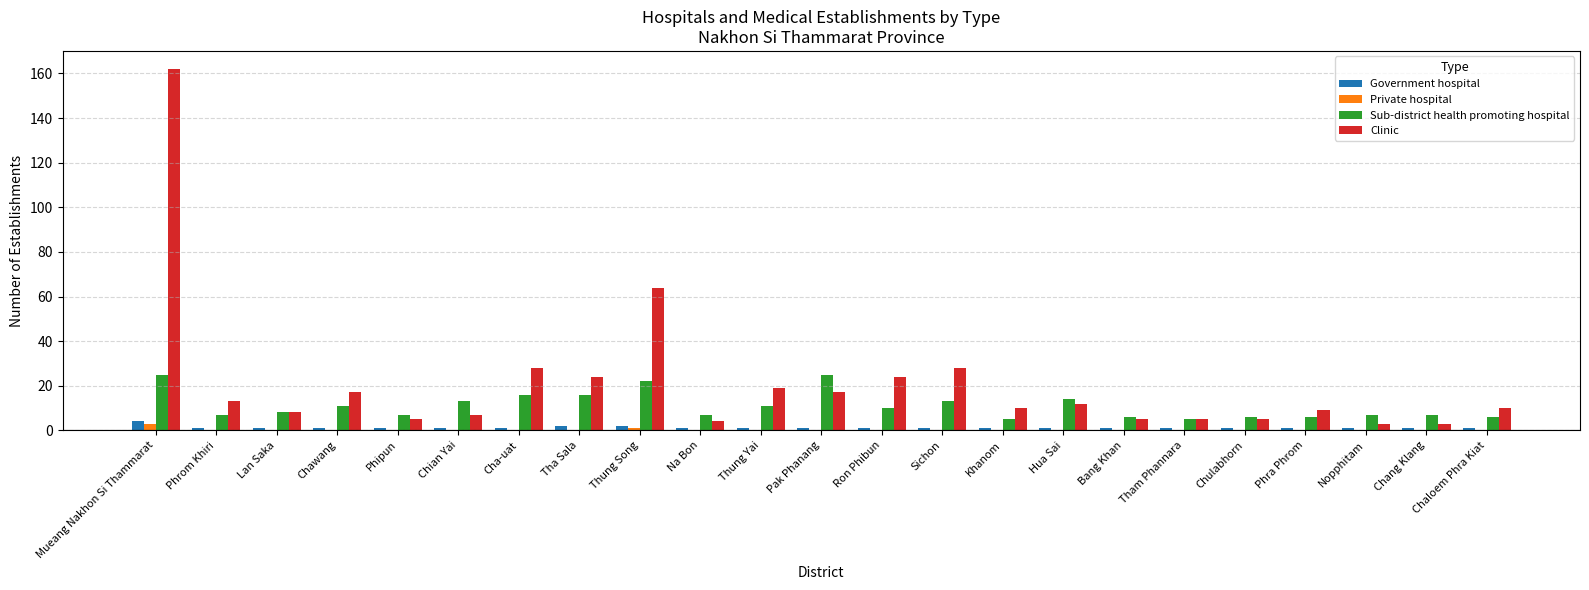

Between Ron Phibun and Khanom, which series saw the biggest shift?

Clinic